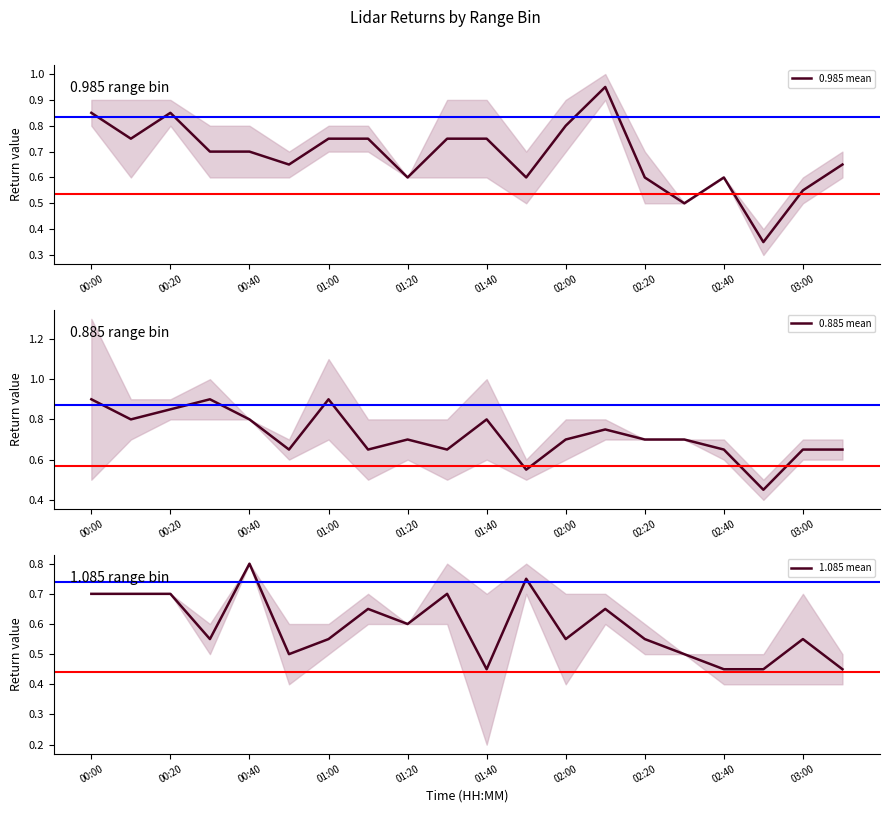

The value of 0.985 mean at 00:00 is 0.6. True or false?

False